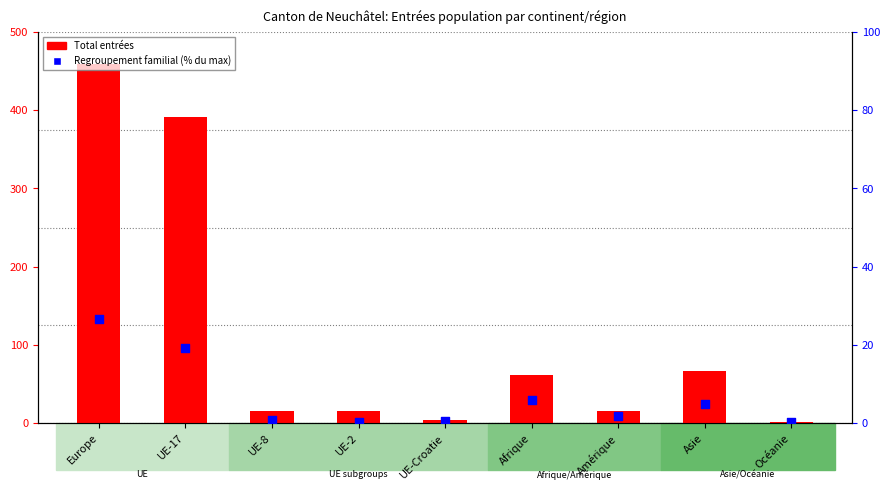

What is the total value across all series at Europe?

485.6